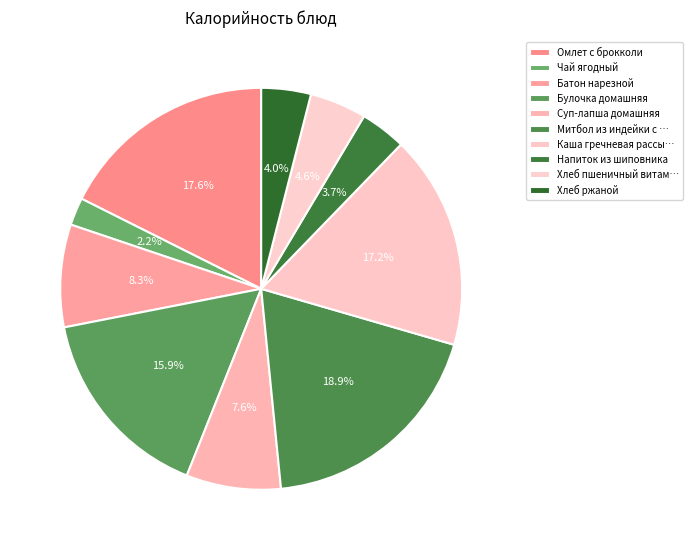

Does any single category account for the majority?

No